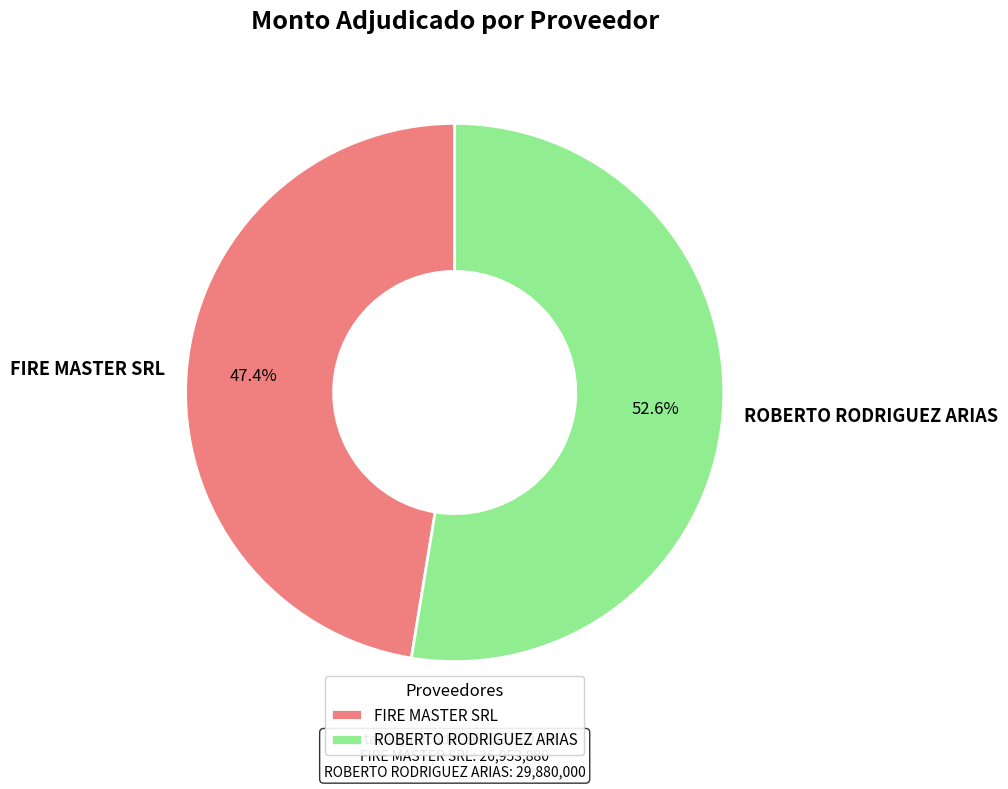

The FIRE MASTER SRL slice represents 34% of the pie. True or false?

False